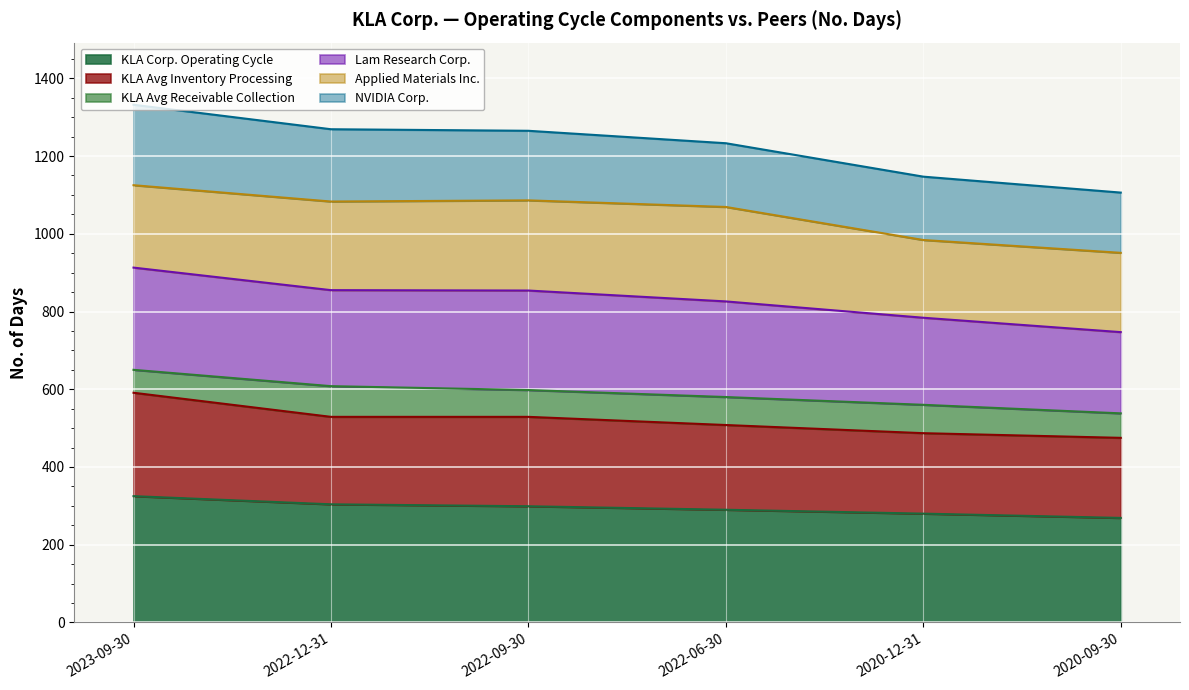

What is the total value across all series at 2022-12-31?

1269